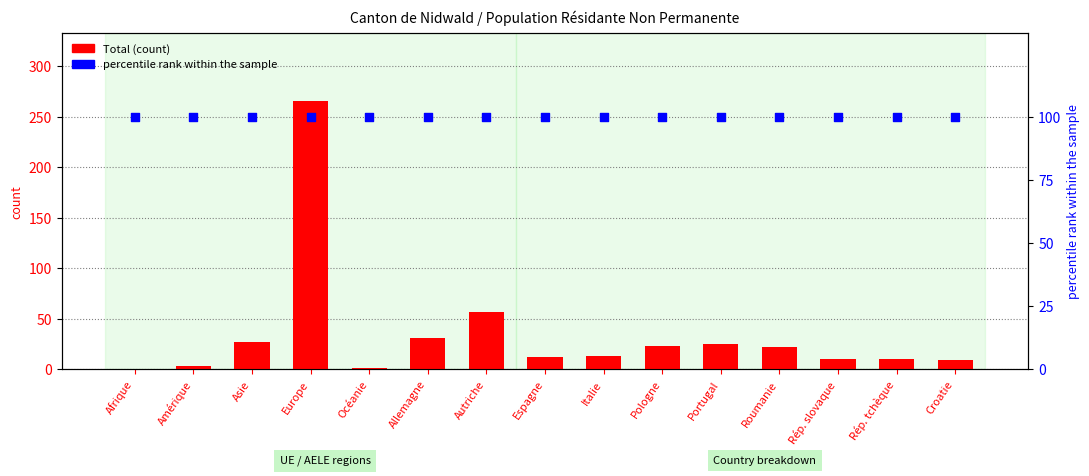

Which series has the largest total across all categories?

percentile rank within the sample